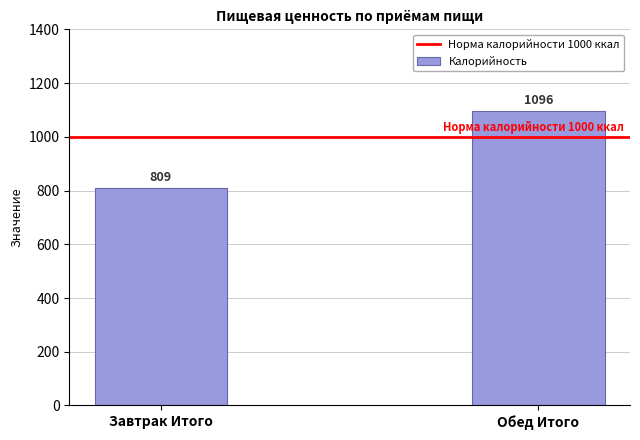

What is the approximate value at Обед Итого, to the nearest 10?

1100